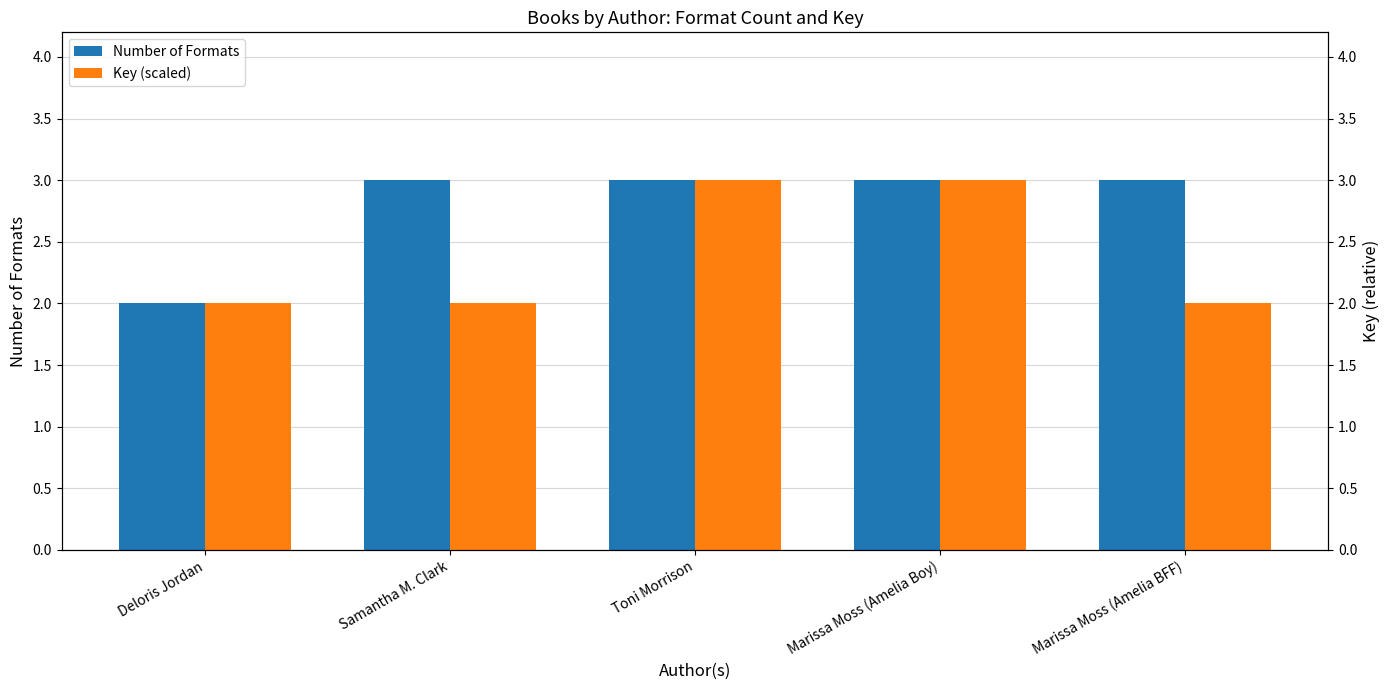

What is the sum of the Key (scaled) values at Marissa Moss (Amelia BFF) and Toni Morrison?

5